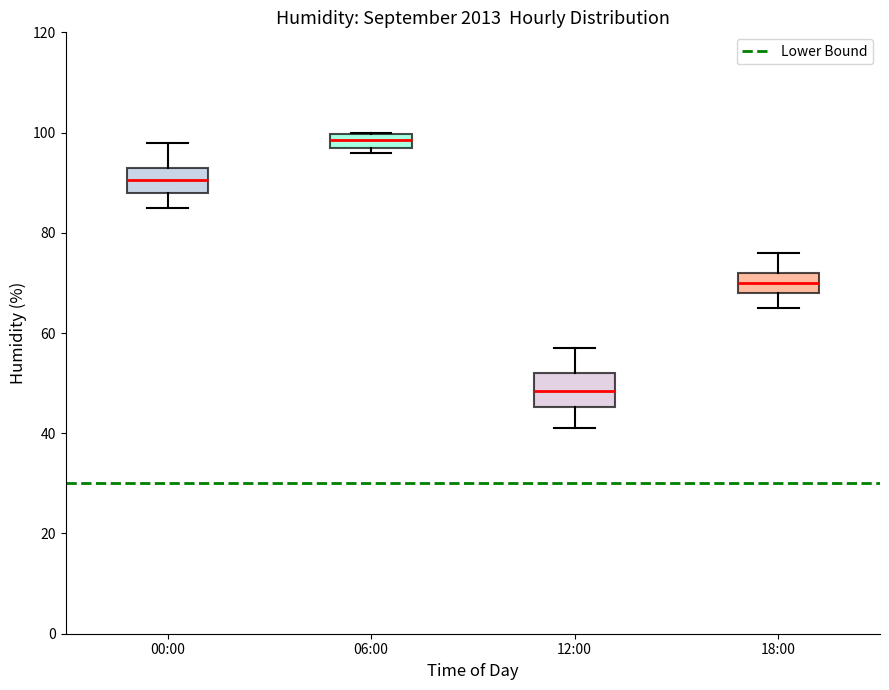

Which box has the highest median line?

06:00